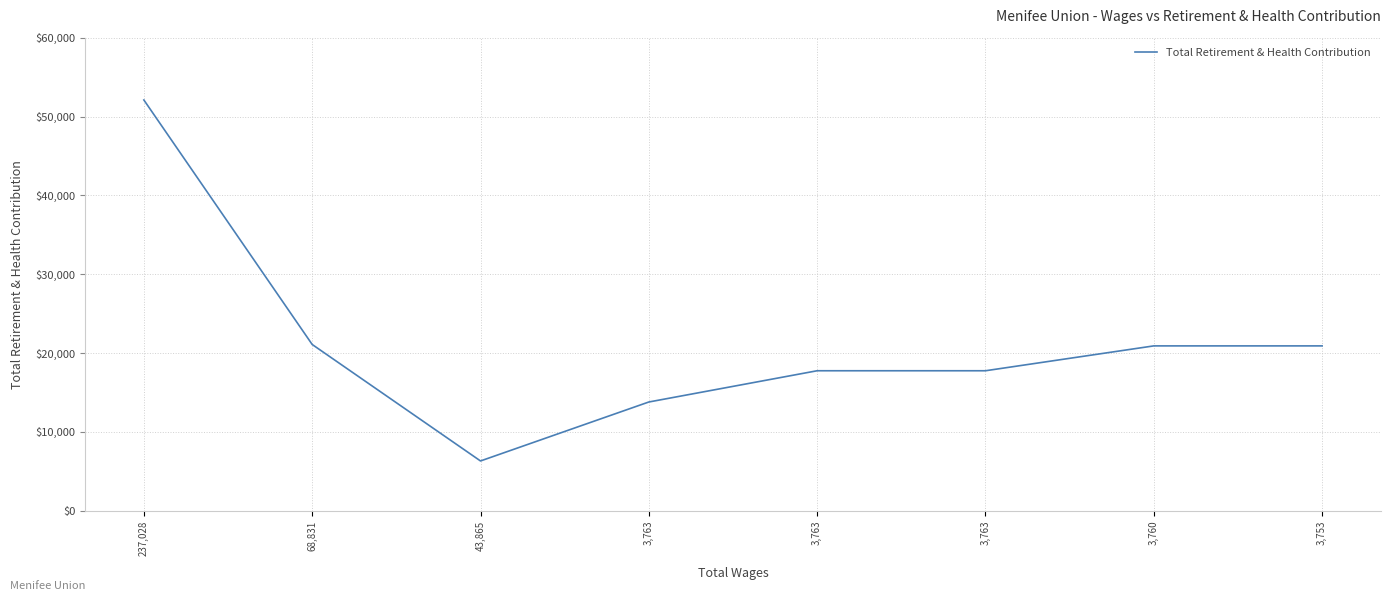

Does the chart display data point markers on the line(s)?

No